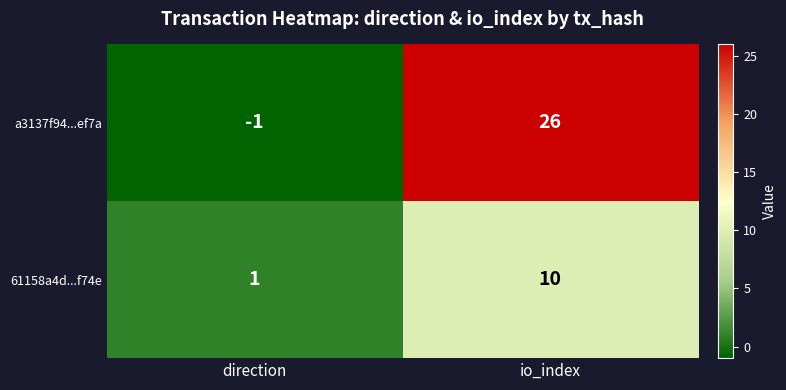

How many series are shown in this chart?

2